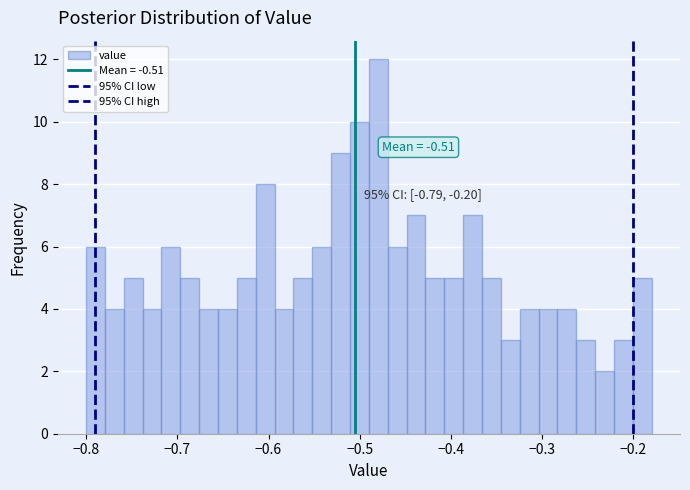

Read against the x-axis, roughly where is the centre of the tallest bar?

-0.48